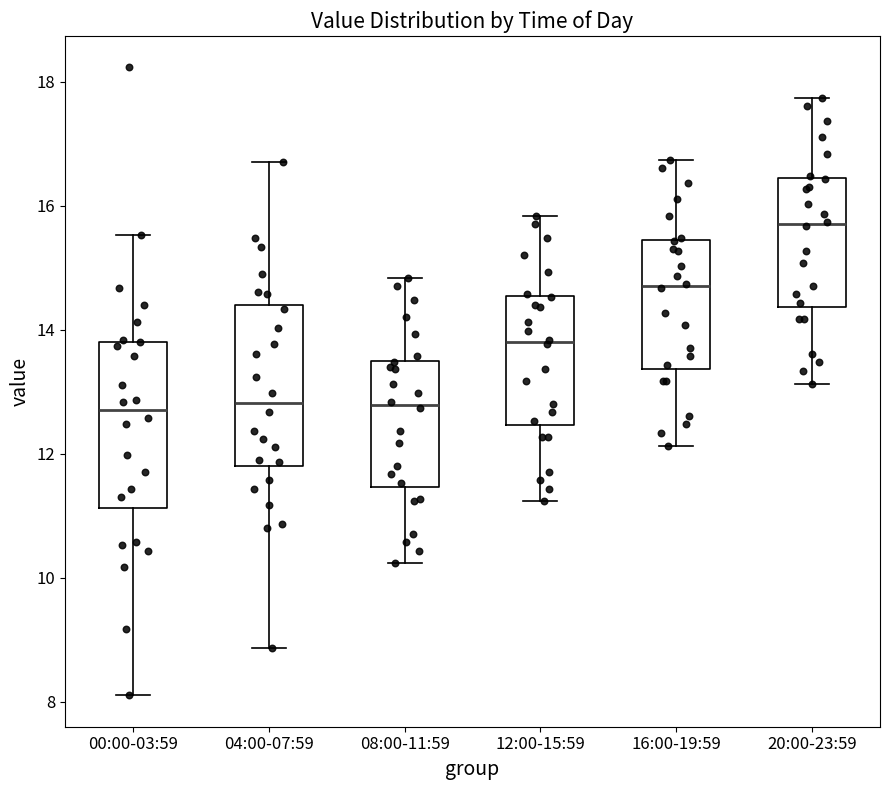

Reading left to right, transcribe this box plot: for each box, give where its median line is, the range the box spans, and where its two whiskers end, as read against the y-axis. The values are not printed on the chart, so give them approximately, as read against the axis.

00:00-03:59: median 12.8, box 11.2 to 13.8, whiskers 8.2 to 15.6
04:00-07:59: median 12.8, box 11.8 to 14.4, whiskers 8.8 to 16.8
08:00-11:59: median 12.8, box 11.4 to 13.4, whiskers 10.2 to 14.8
12:00-15:59: median 13.8, box 12.4 to 14.6, whiskers 11.2 to 15.8
16:00-19:59: median 14.8, box 13.4 to 15.4, whiskers 12.2 to 16.8
20:00-23:59: median 15.8, box 14.4 to 16.4, whiskers 13.2 to 17.8